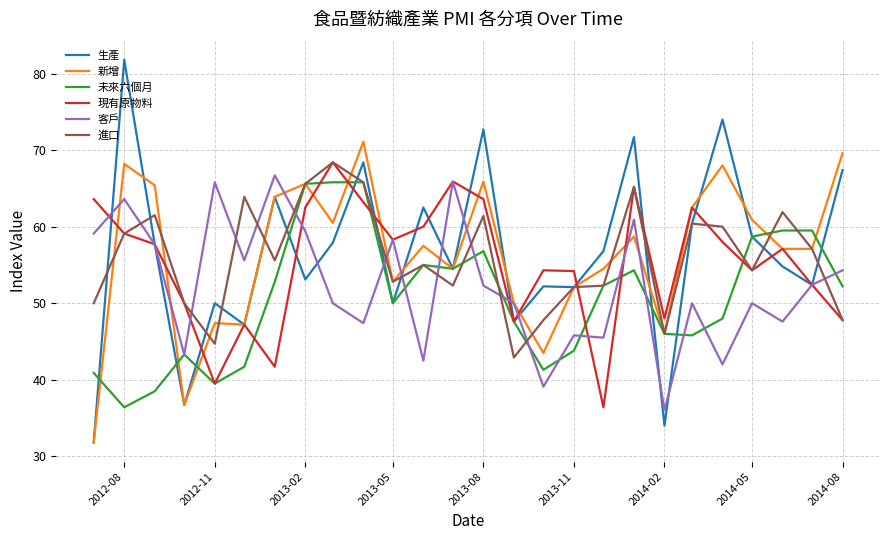

What is the smallest value displayed?

31.8